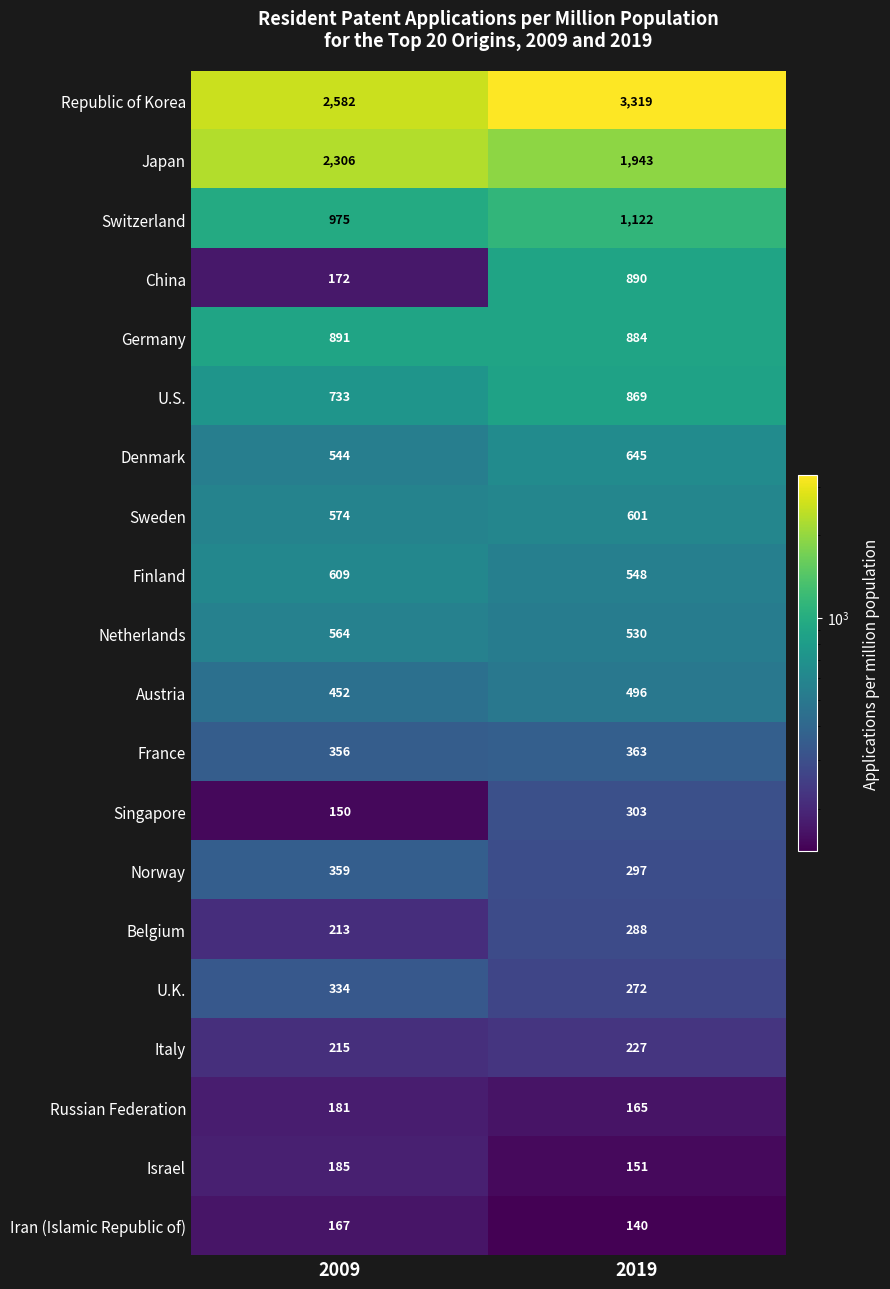

Between 2009 and 2019, which series saw the biggest shift?

Republic of Korea